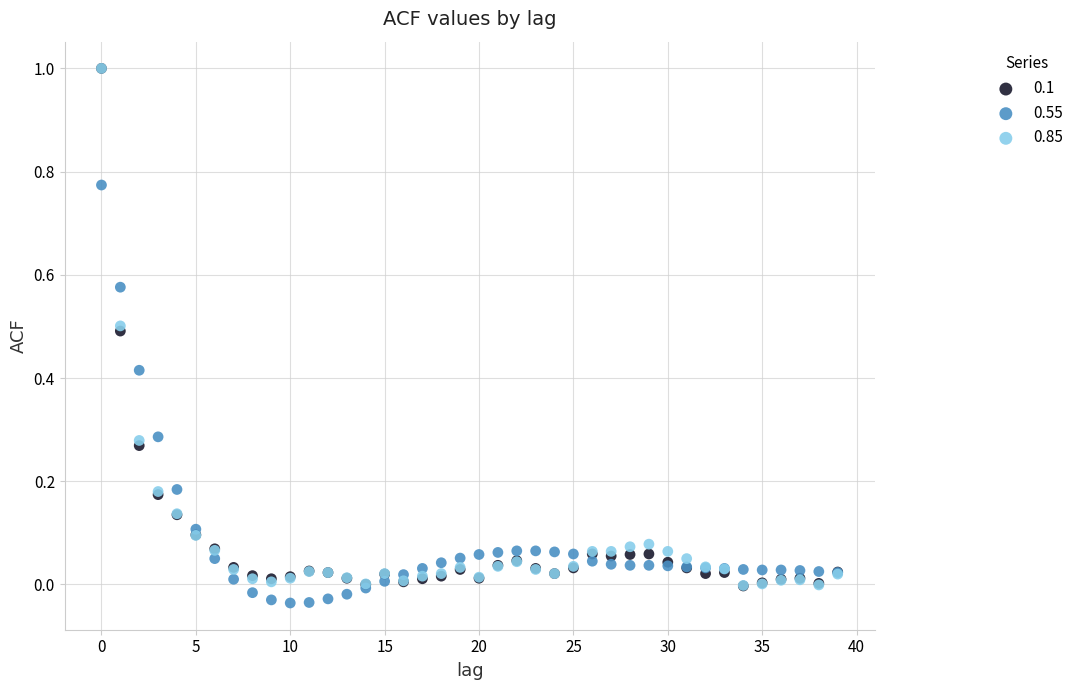

What are all the series names shown in the legend?

0.1, 0.55, 0.85